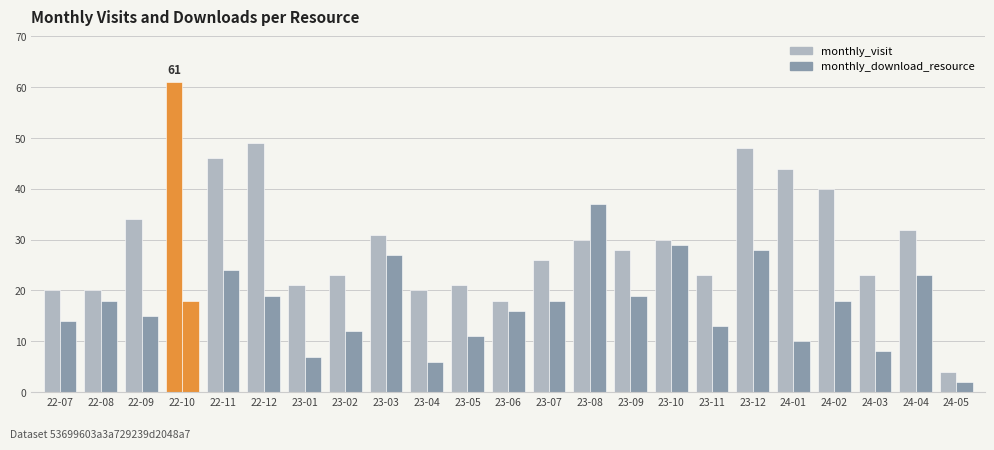

How many bars are there in each group?

2